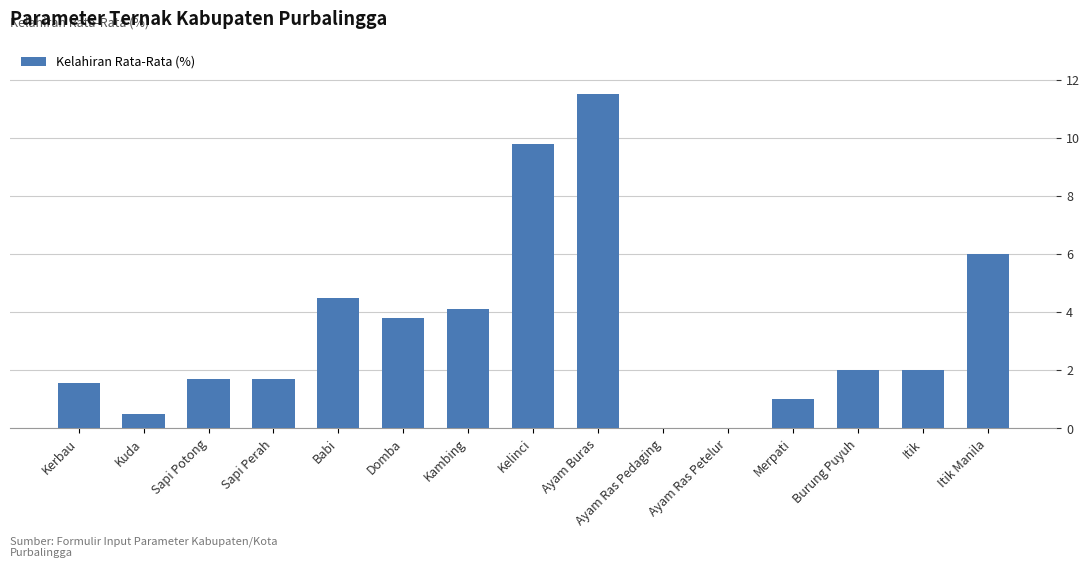

The chart shows a value of 1.7 at Sapi Potong. True or false?

True